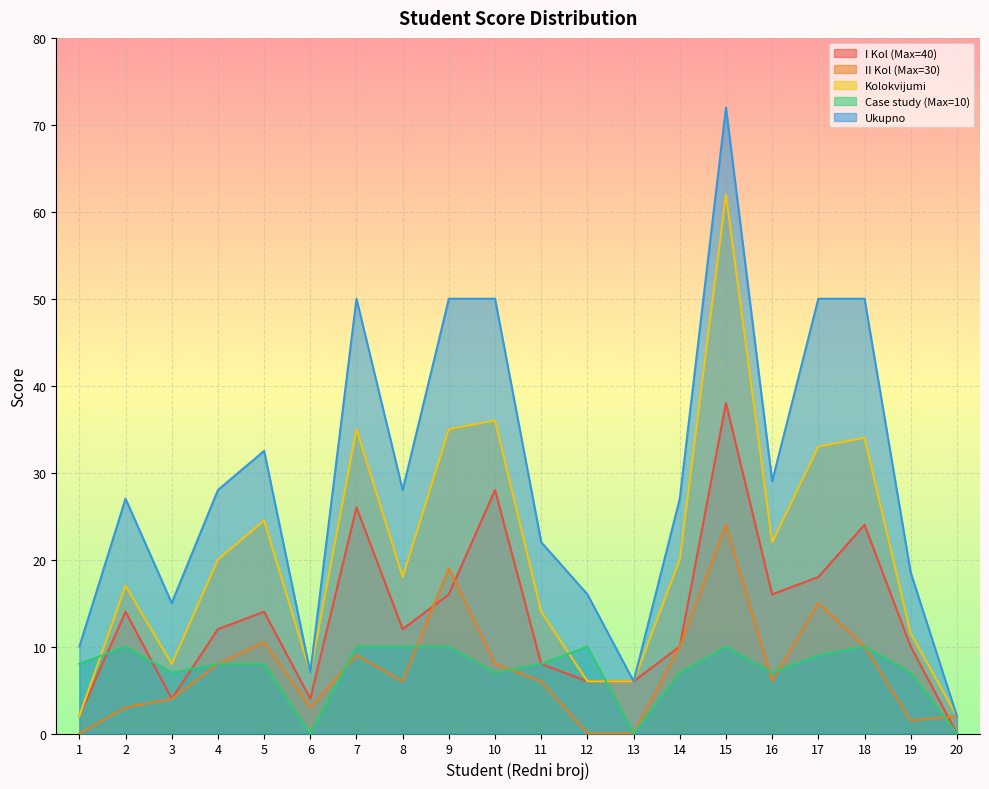

What are all the series names shown in the legend?

I Kol (Max=40), II Kol (Max=30), Kolokvijumi, Case study (Max=10), Ukupno